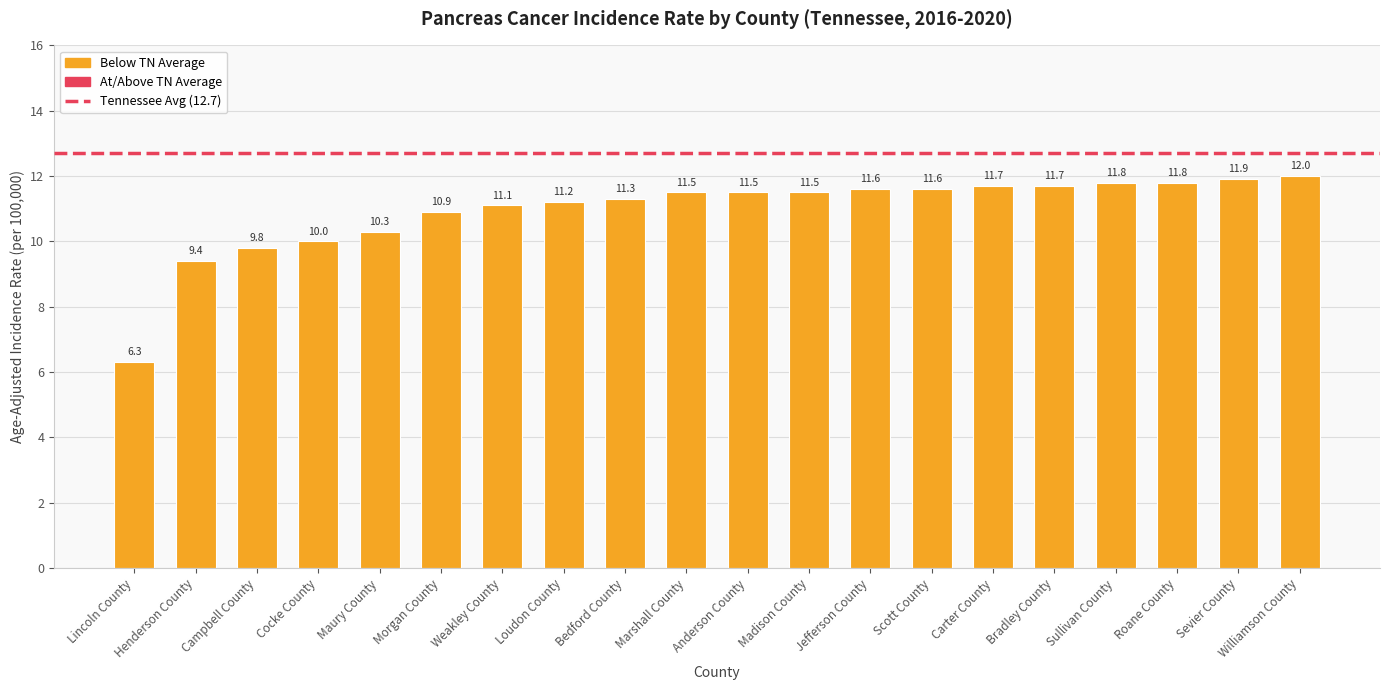

What is the value of the 1st bar from the left?

6.3